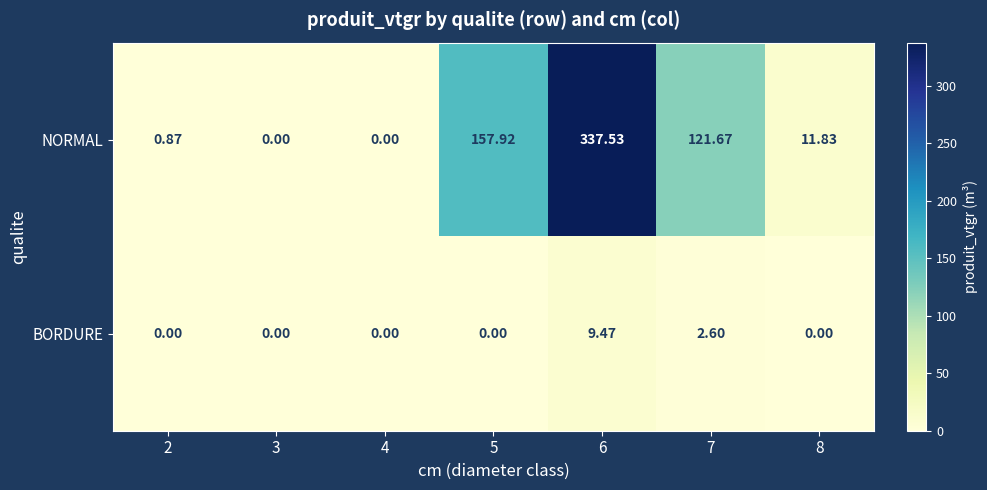

Rank the series by their maximum value, from highest to lowest.

NORMAL, BORDURE